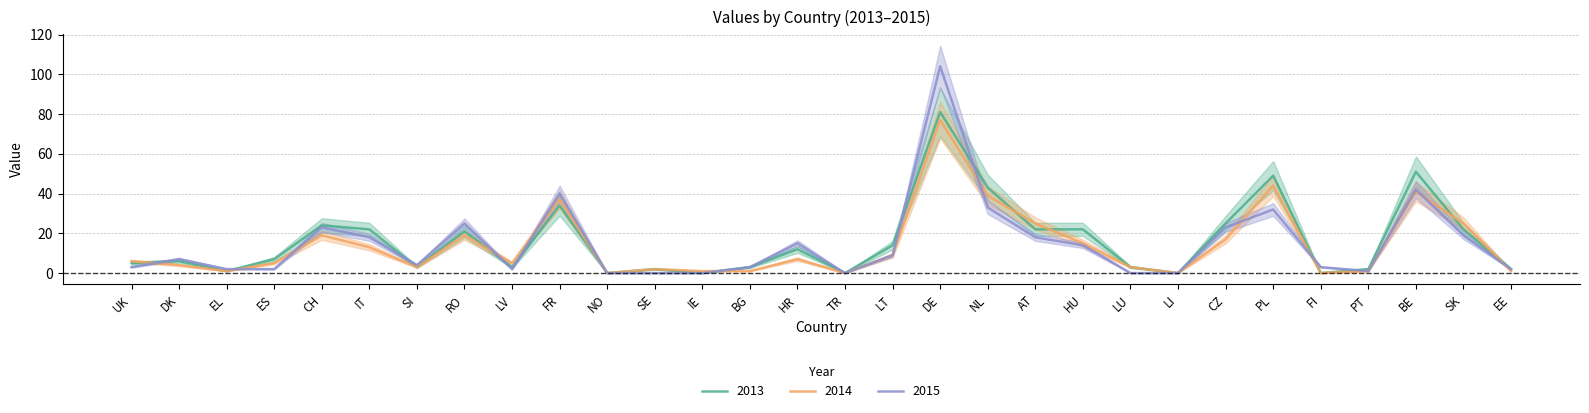

Where is 2015 nearest to the value 52?

BE